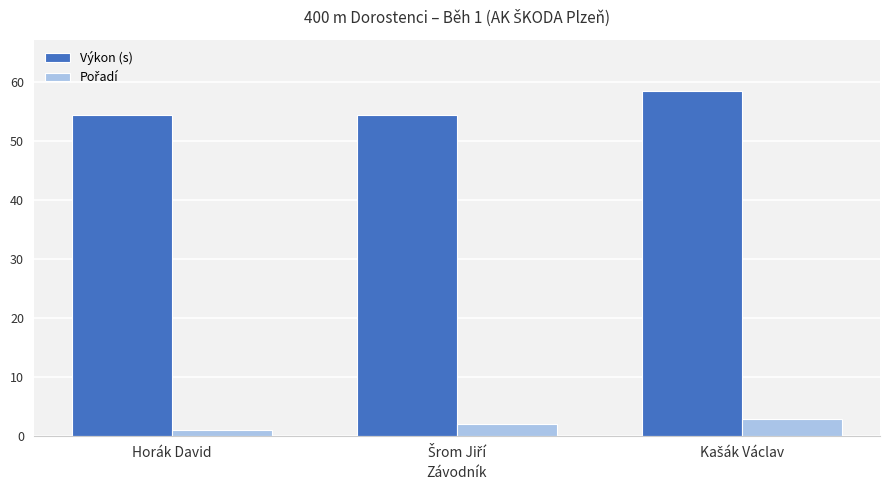

What is the value of the Výkon (s) bar at the 2nd from the left?

54.4